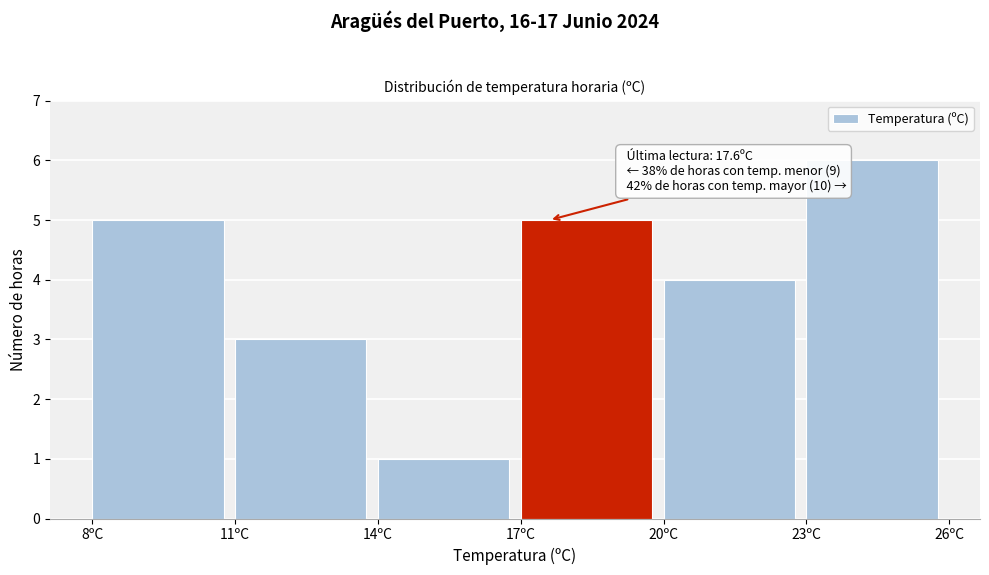

Which range on the x-axis has the tallest bar?

23 to 26